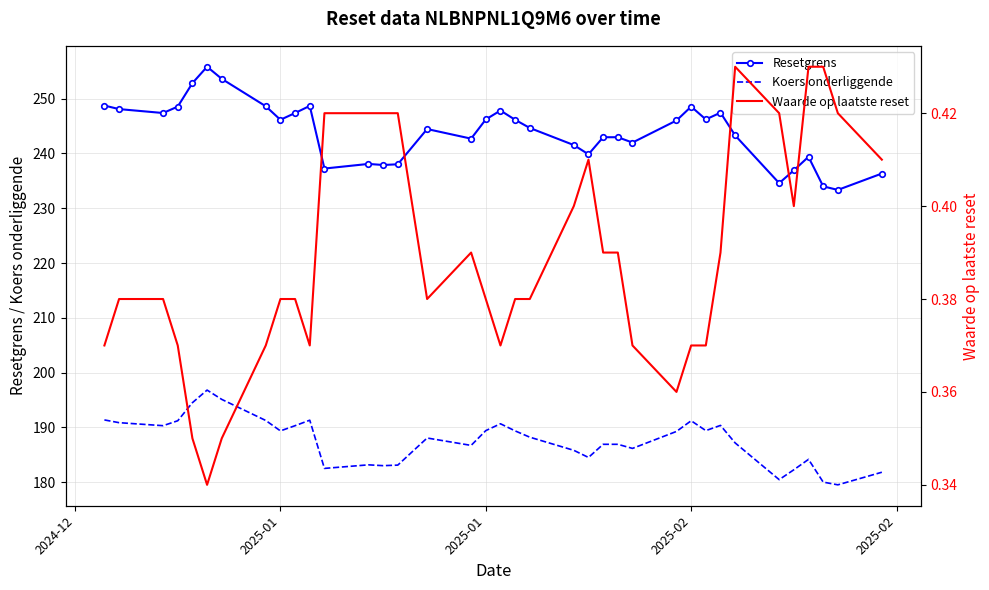

How many values in the Koers onderliggende series are below 188?

17